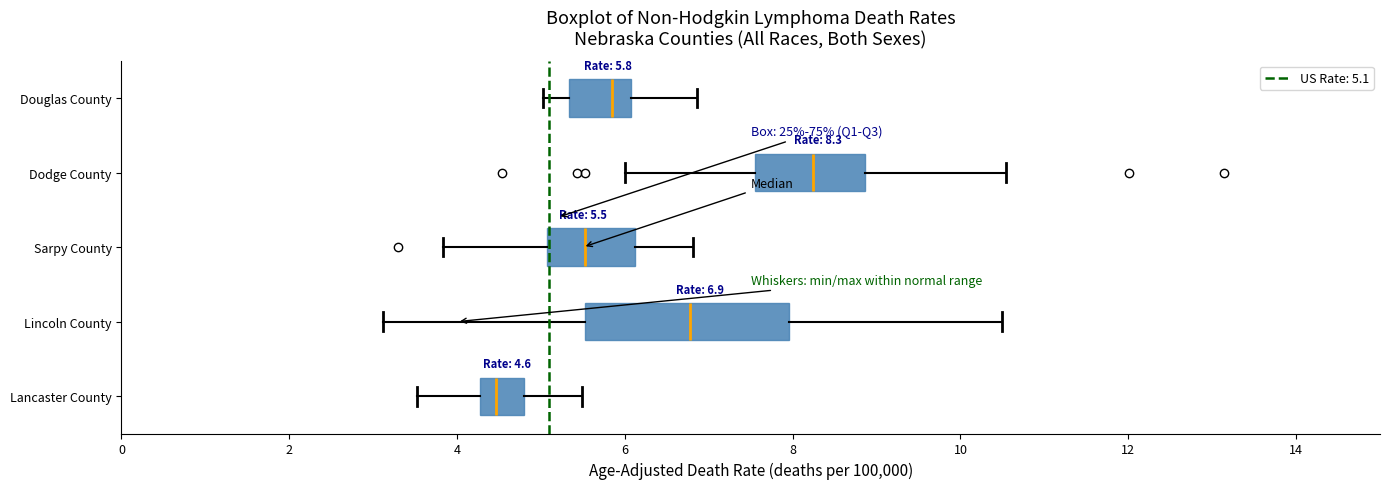

Which box's median line is the furthest to the left?

Lancaster County